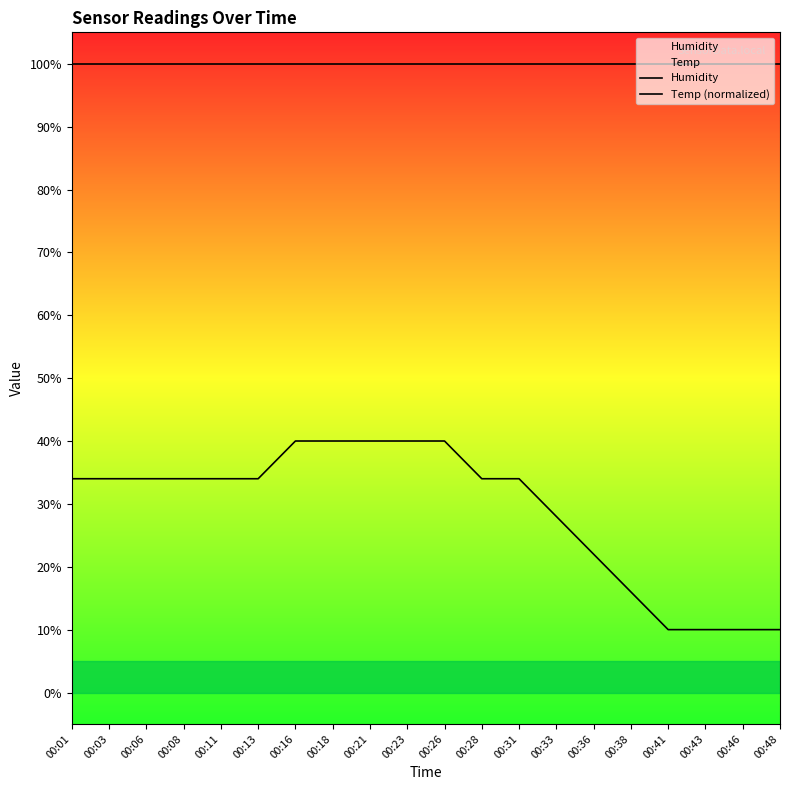

How many lines are shown in the chart?

2